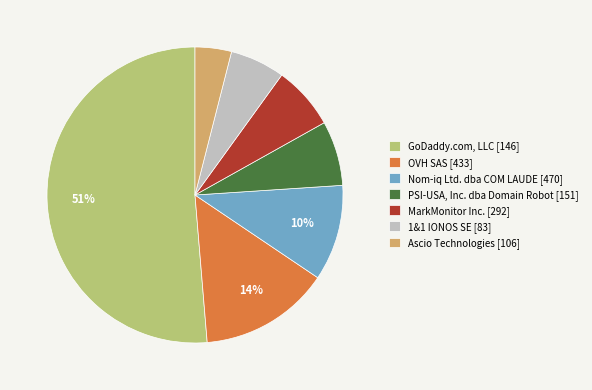

Do MarkMonitor Inc. [292] and Nom-iq Ltd. dba COM LAUDE [470] together represent more than half of the pie?

No